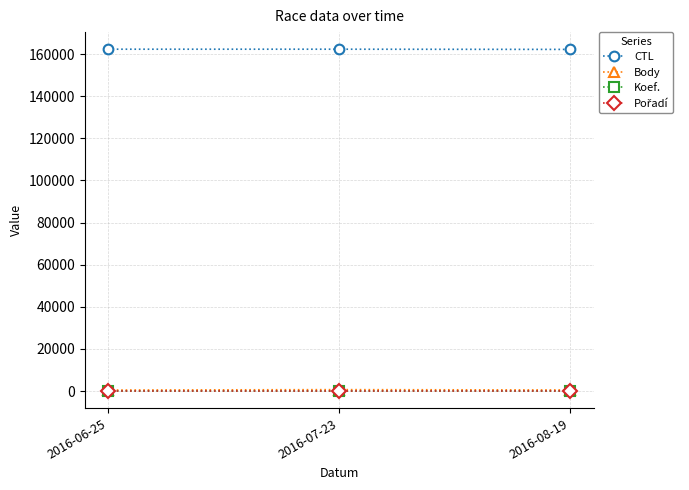

What is the label of the 3rd point from the right?

2016-06-25